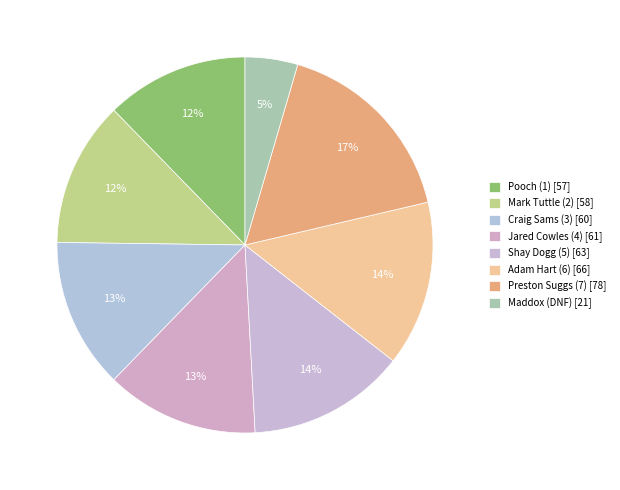

To the nearest percent, what portion does Mark Tuttle (2) represent?

12%